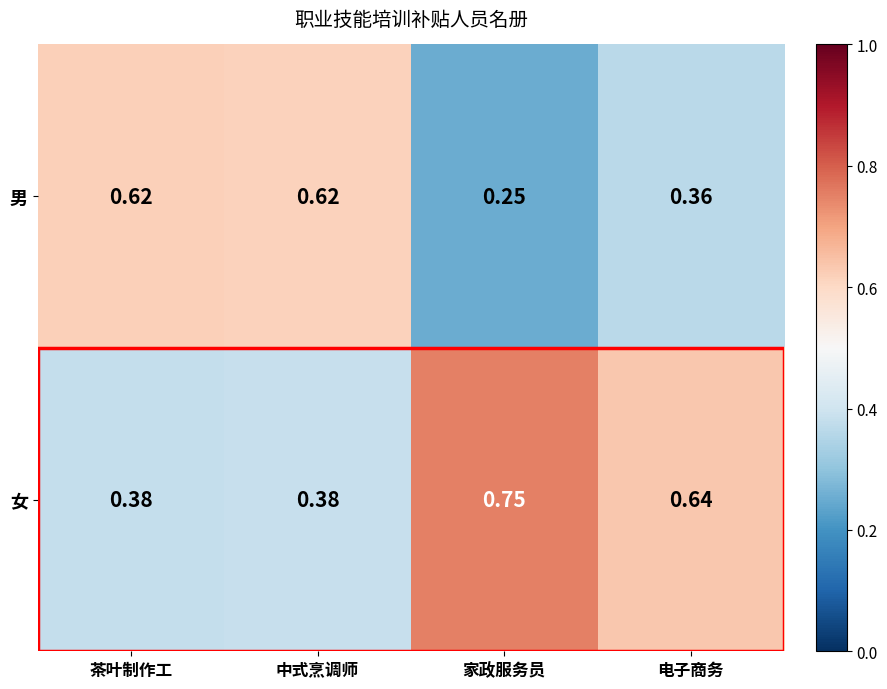

Where is 男 nearest to the value 0?

家政服务员